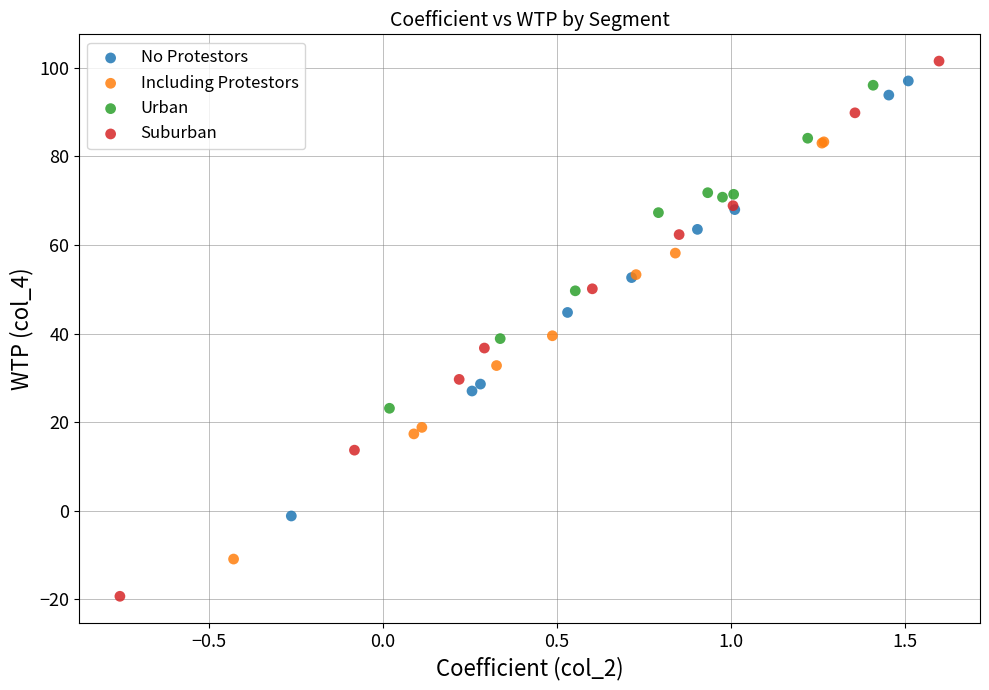

Which series has the widest spread of Y values?

Suburban